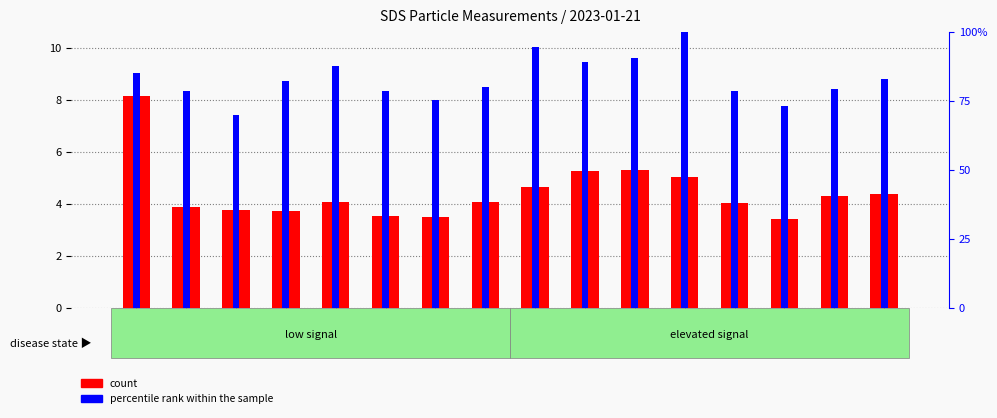

What are all the series names shown in the legend?

count, percentile rank within the sample